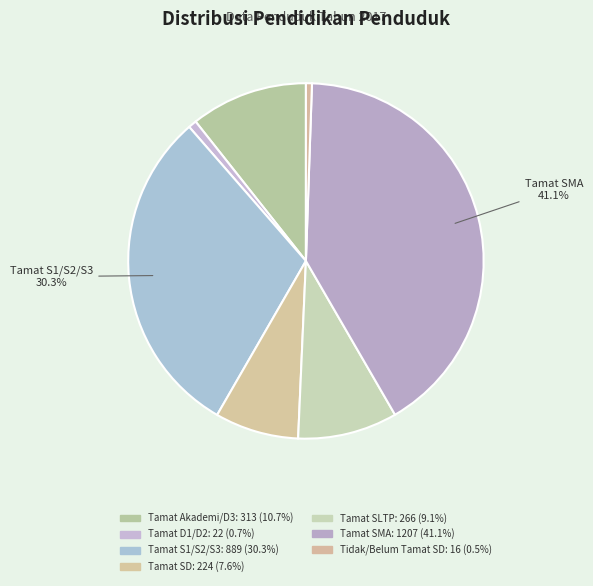

How many segments does this pie chart have?

7